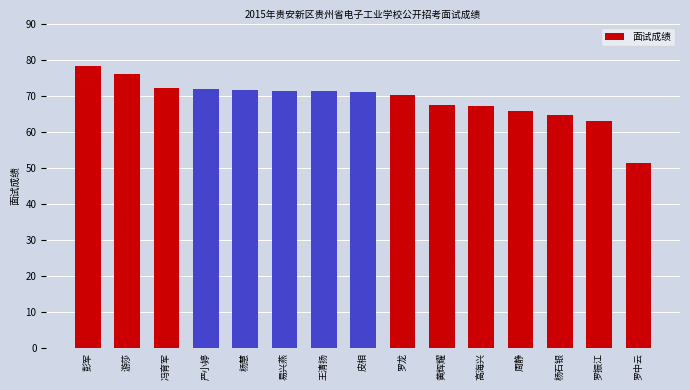

What is the average value?

68.8